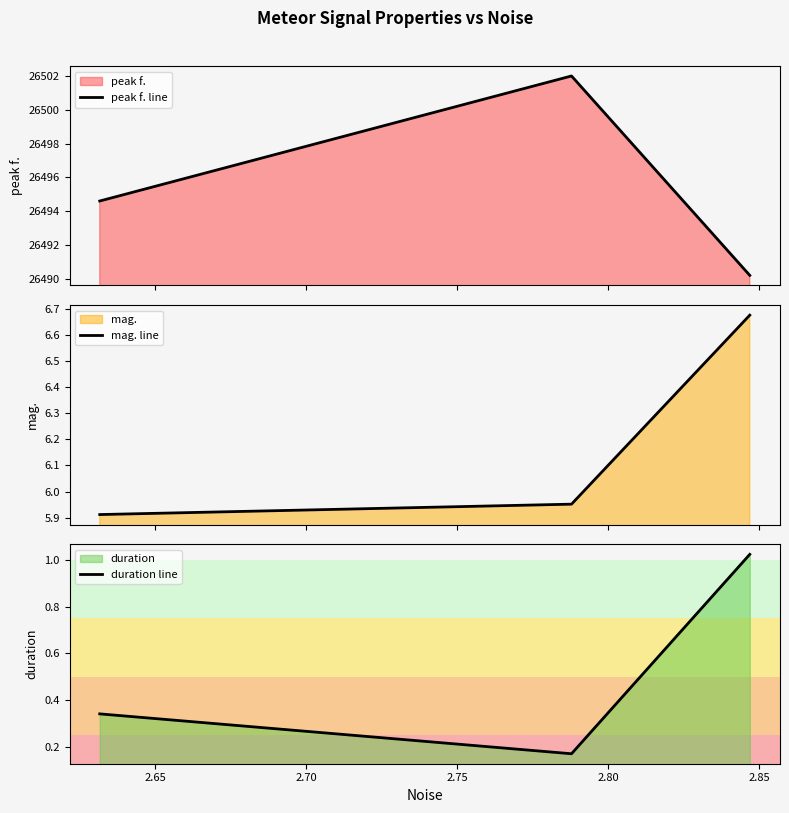

Which series has the largest total across all categories?

peak f. line